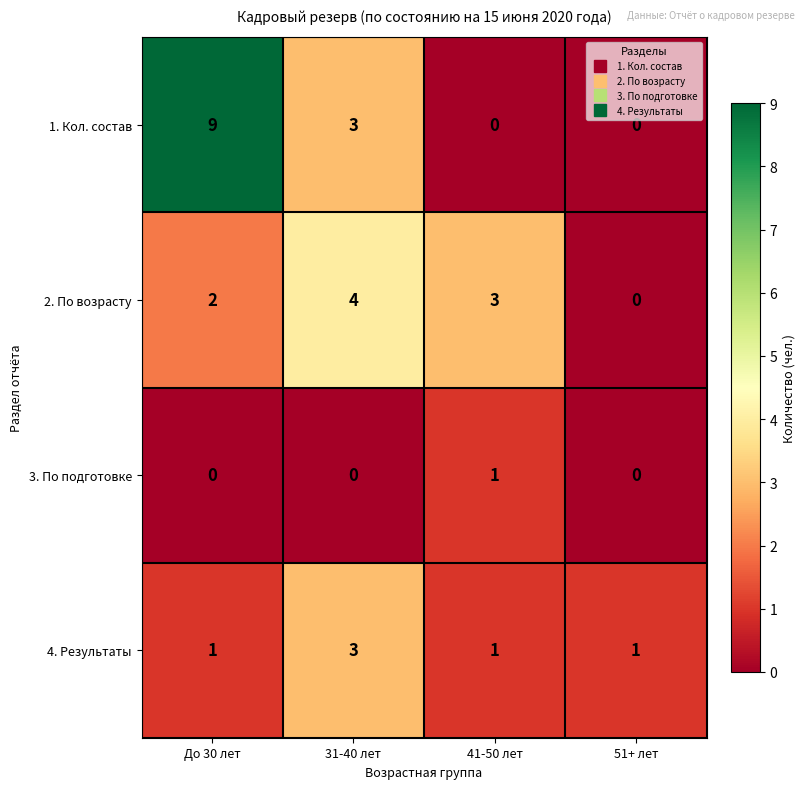

Count the number of categories in the chart.

4